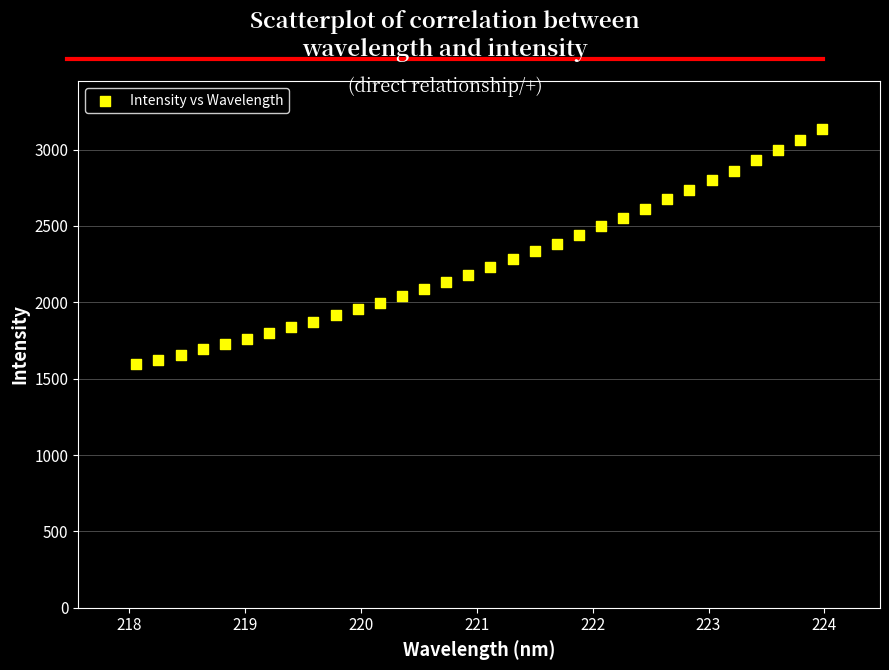

What is the range of X values (max minus min)?

5.9